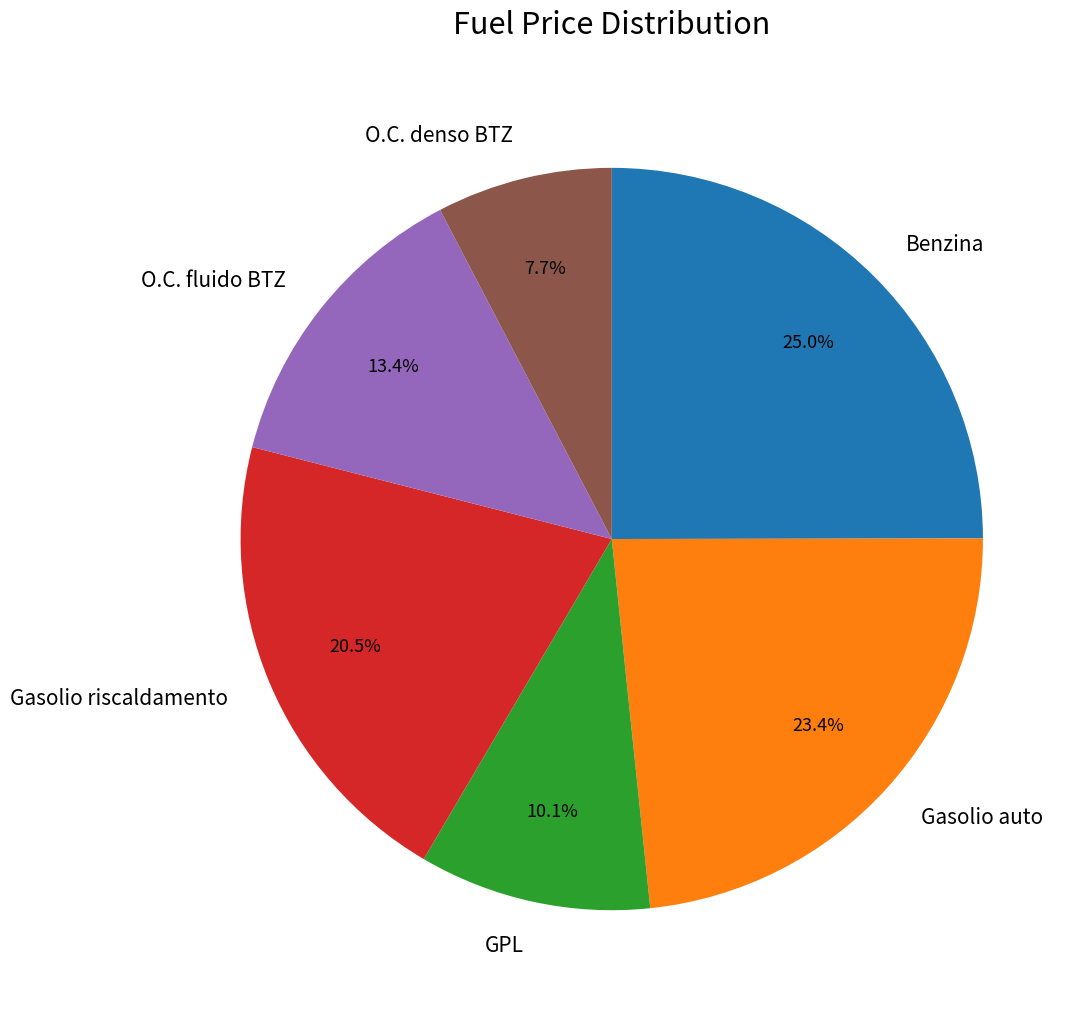

What is the largest slice in the pie chart?

Benzina